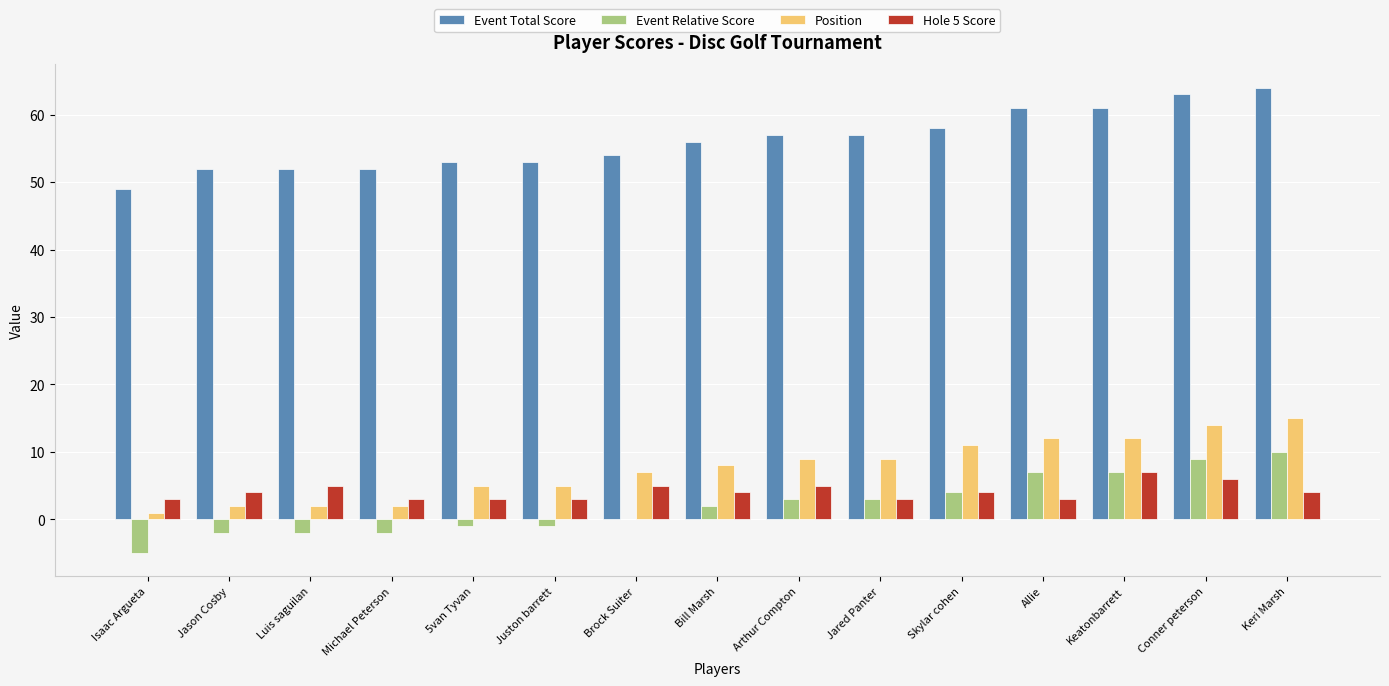

Between Jason Cosby and Arthur Compton, which series saw the biggest shift?

Position